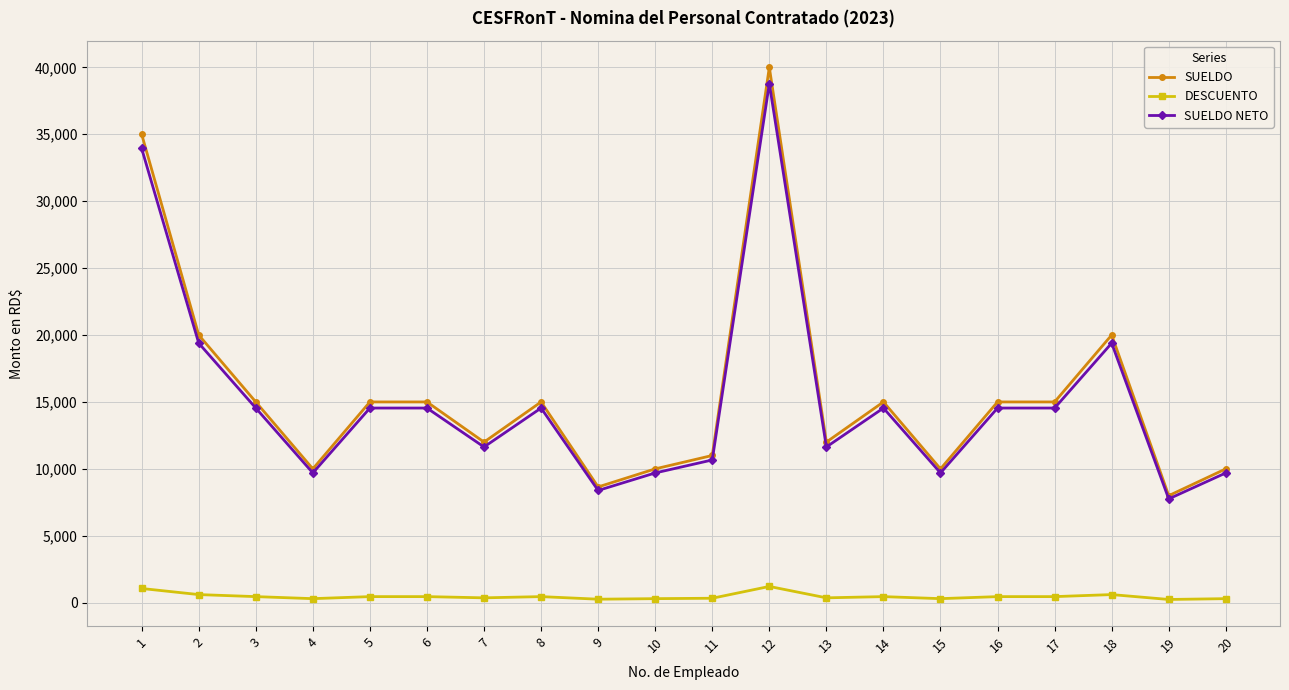

What is the value of the SUELDO point at the 1st from the left?

35000.0